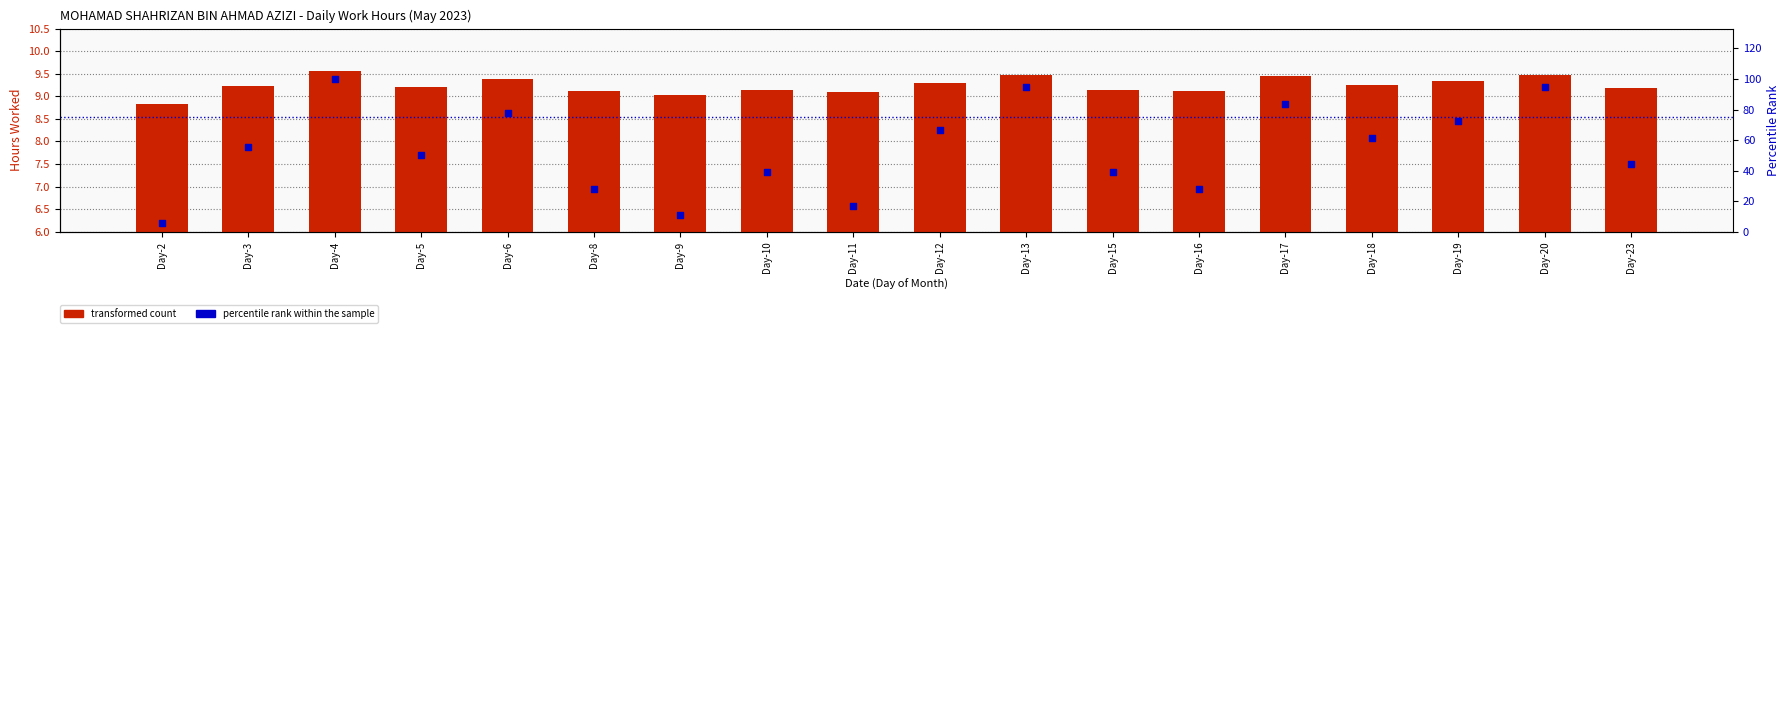

At which category is the sum across all series the highest?

Day-4